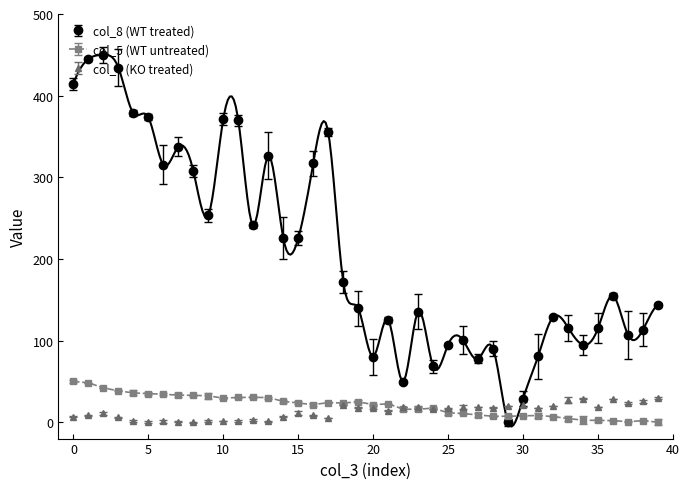

What is the highest value of the col_7 (KO treated) series?

30.0